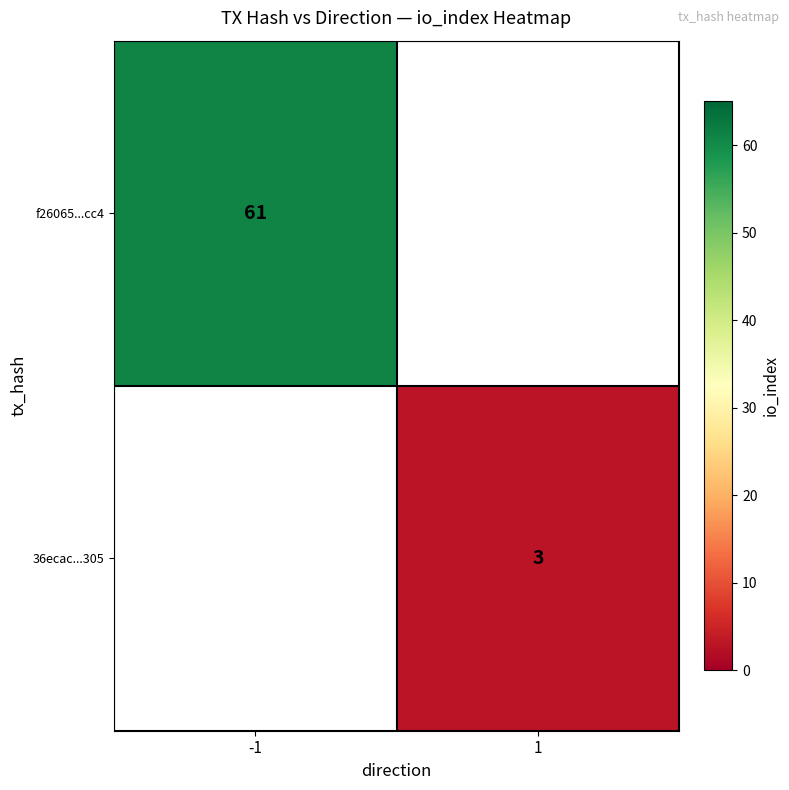

True or false: 36ecac...305 has a value of 3 at 1.

True